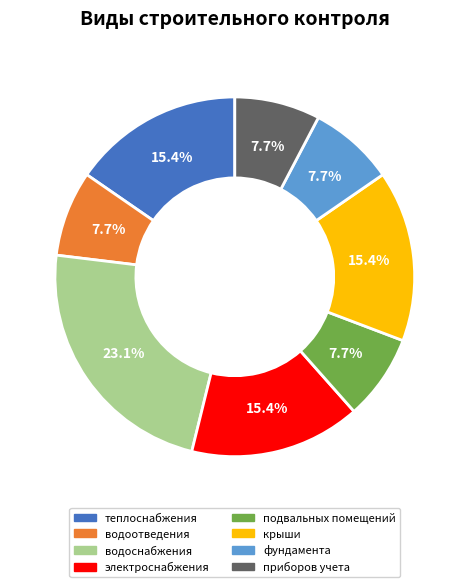

Is there any slice that represents more than half of the pie?

No